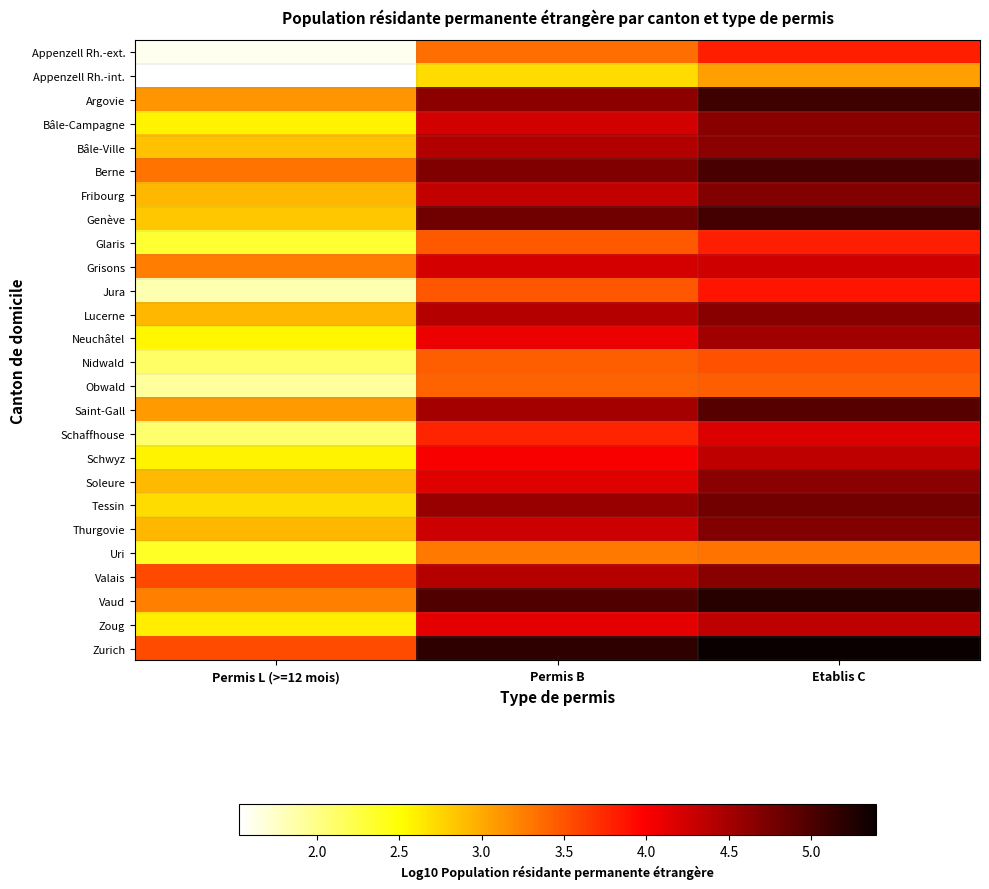

At how many categories does at least one series exceed 4?

2